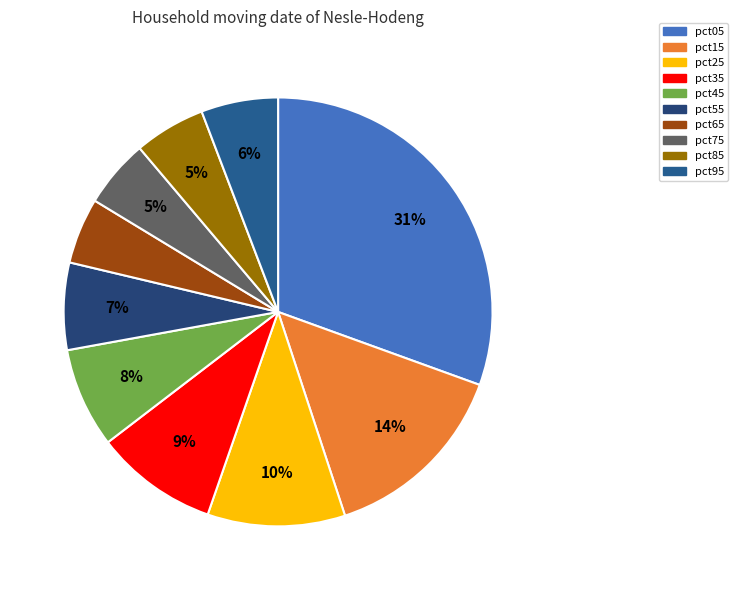

Rank the categories by value from highest to lowest.

pct05, pct15, pct25, pct35, pct45, pct55, pct95, pct85, pct75, pct65